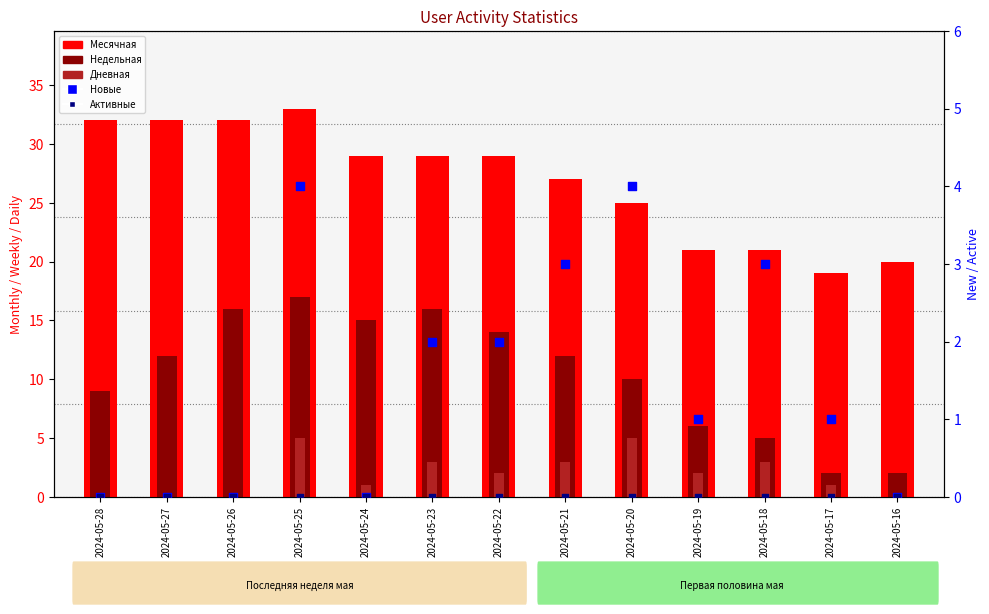

Which series has the largest total across all categories?

Месячная